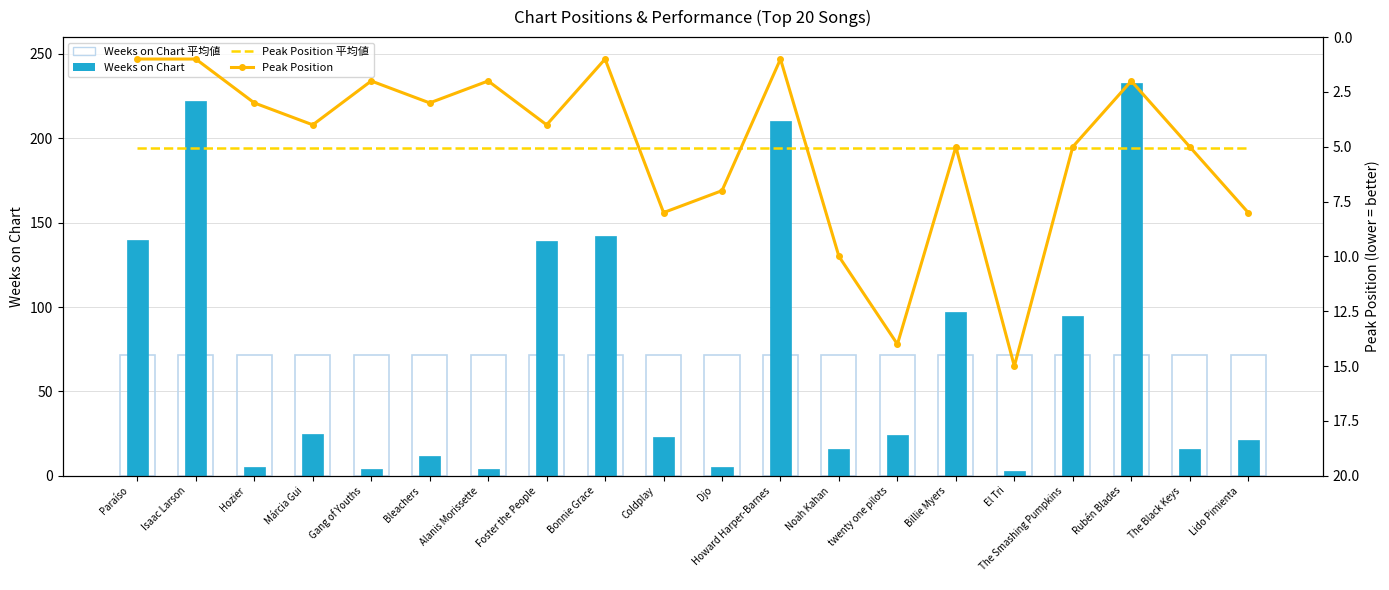

Between Foster the People
 and Billie Myers
, which series saw the biggest shift?

Weeks on Chart